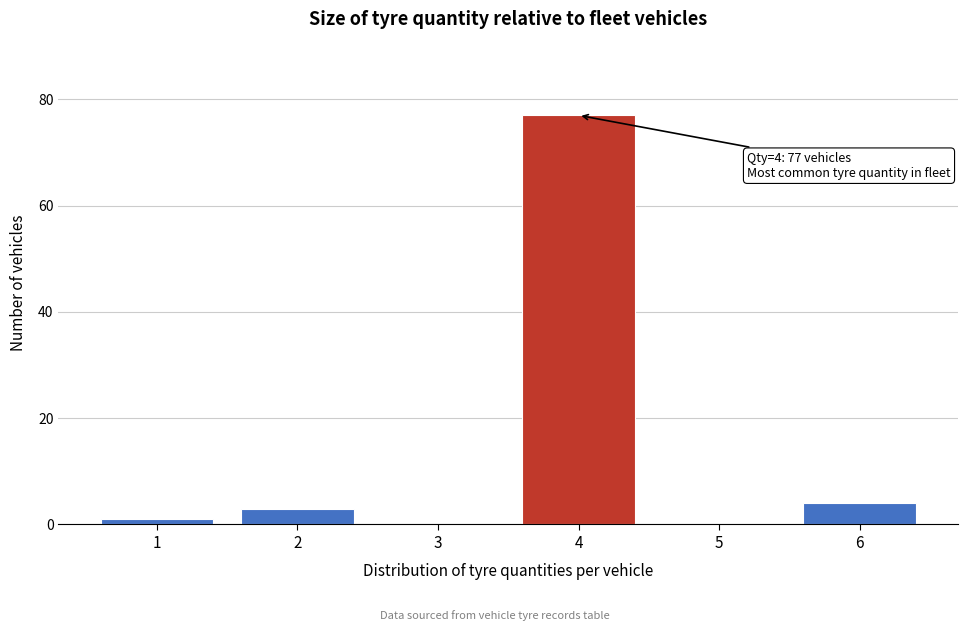

Which range on the x-axis has the tallest bar?

3.5 to 4.5